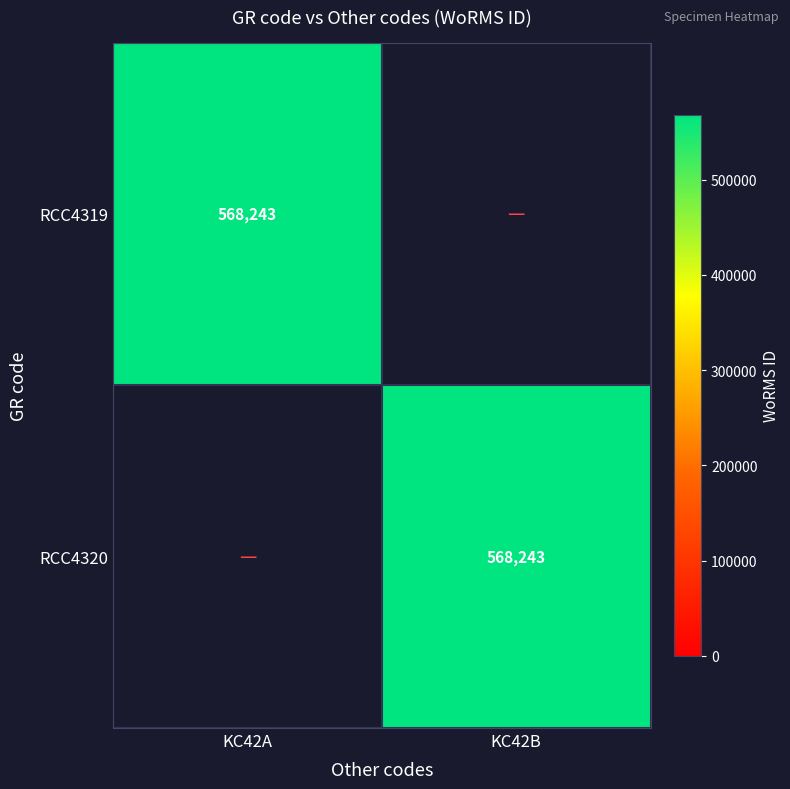

True or false: RCC4320 has a value of 1019255 at KC42B.

False